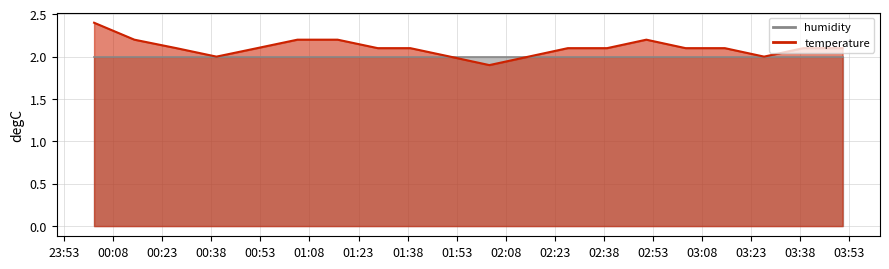

Is it true that the value at 2023-01-26T03:03:00 is 2.1?

True